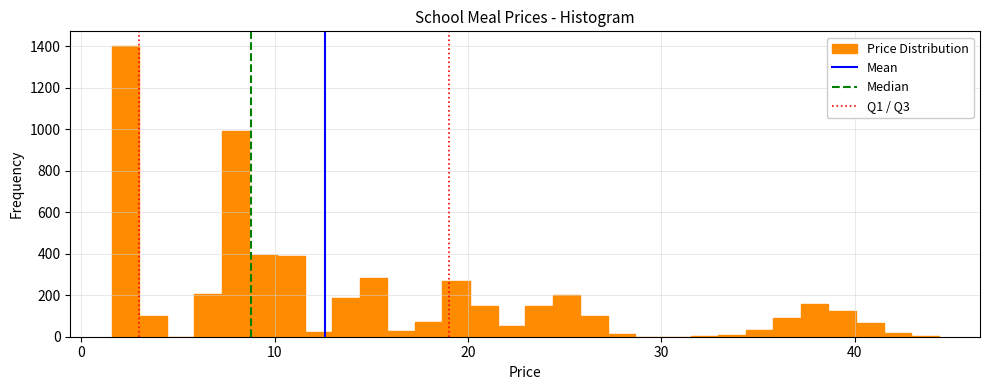

Read against the x-axis, roughly where is the centre of the tallest bar?

2